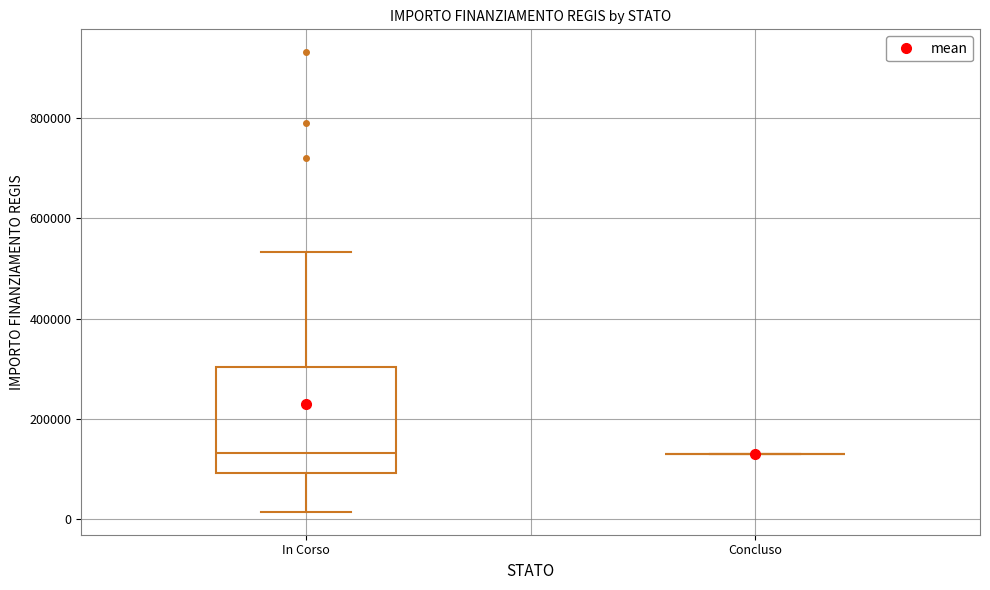

Where is the lower edge of the box for In Corso on the y-axis? The values are not printed on the chart, so give them approximately, as read against the axis.

100000